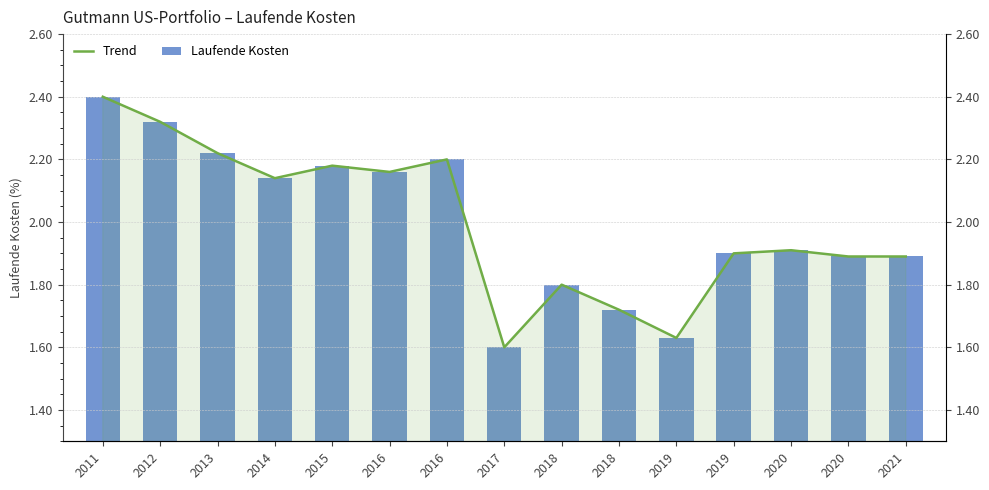

True or false: Laufende Kosten has a value of 1.9 at 2021.

True